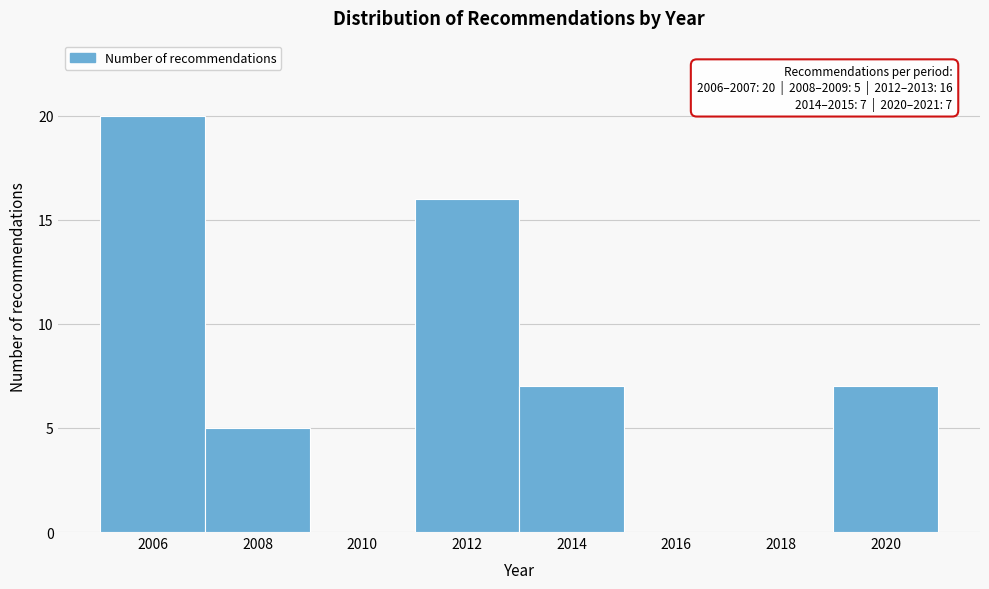

Over which range of the x-axis is the bar tallest?

2005 to 2007